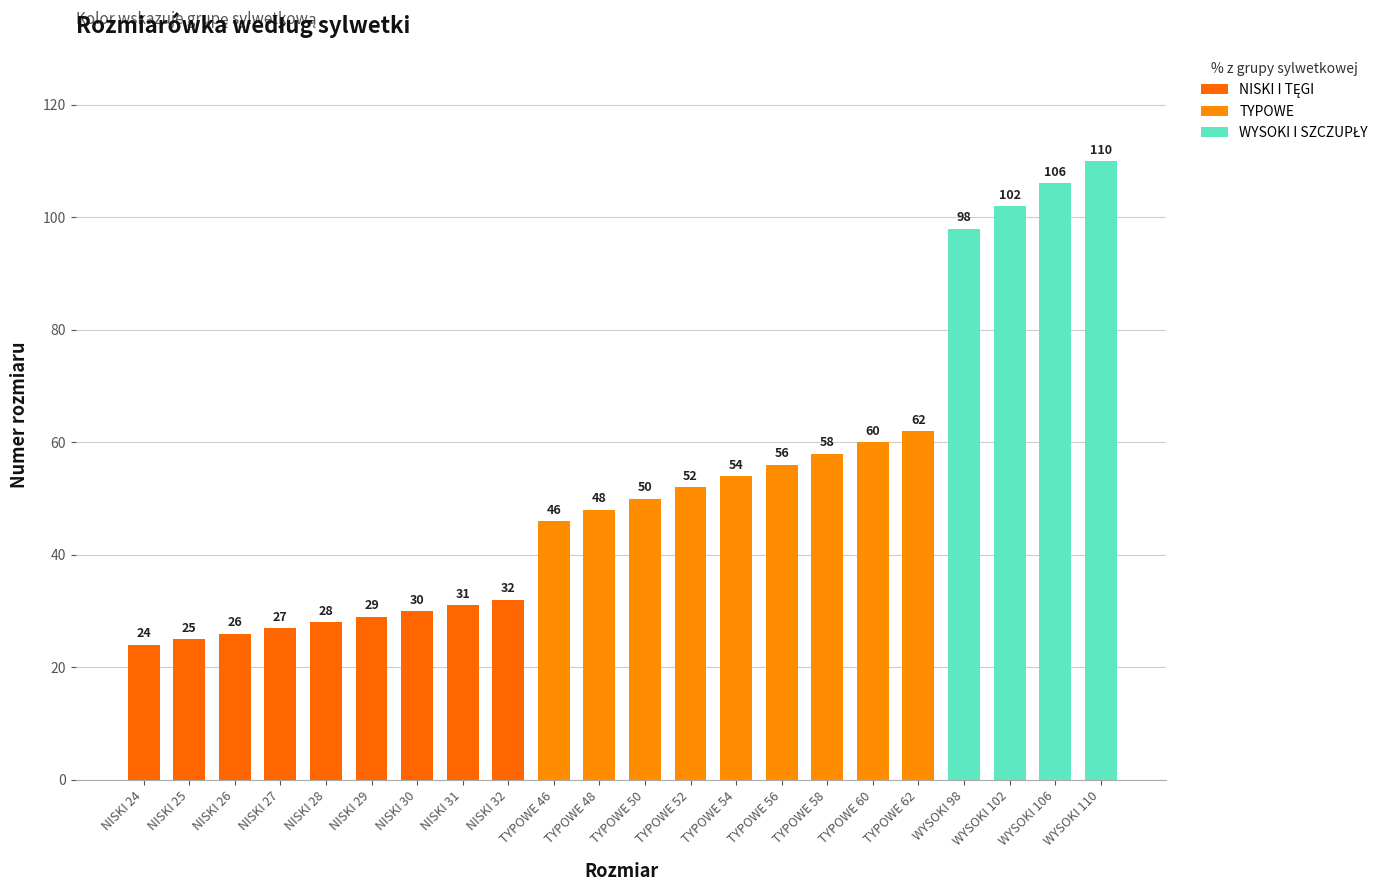

What value does the data have at TYPOWE 48, to the nearest 10?

50